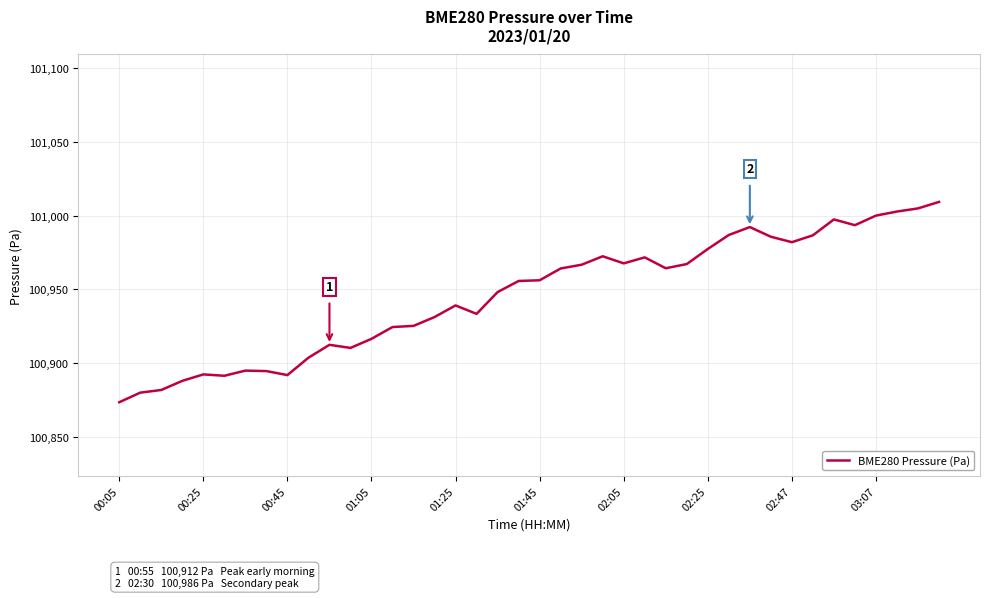

What is the minimum value shown in the chart?

100873.4